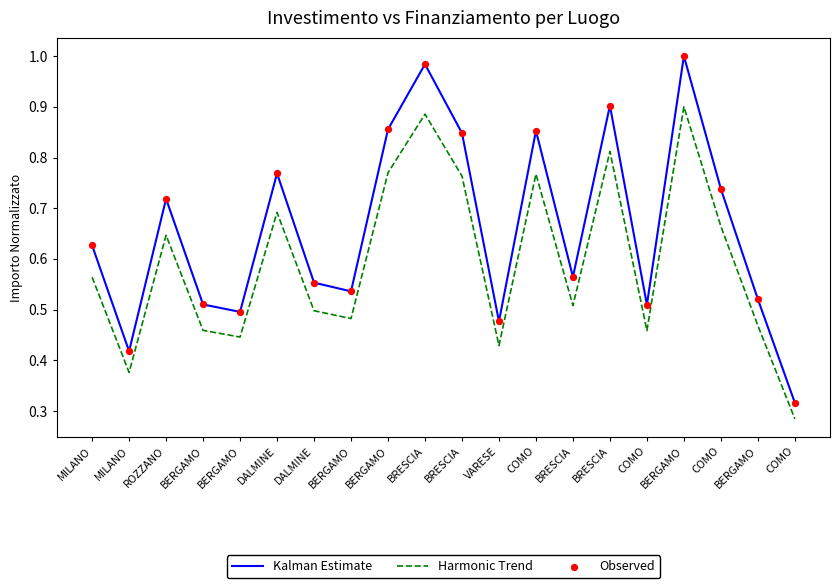

What is the total value across all series at DALMINE?

2.2